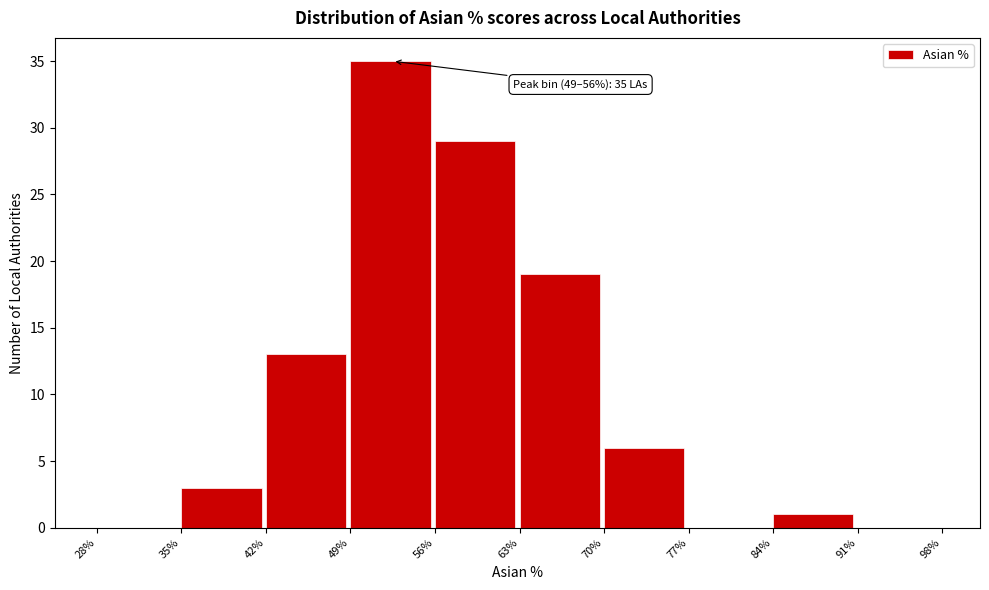

Which range on the x-axis has the tallest bar?

49% to 56%